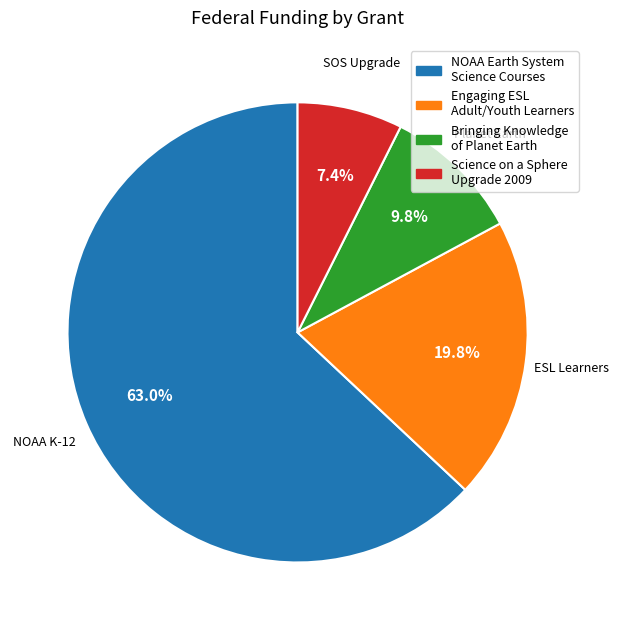

Is there any slice that represents more than half of the pie?

Yes